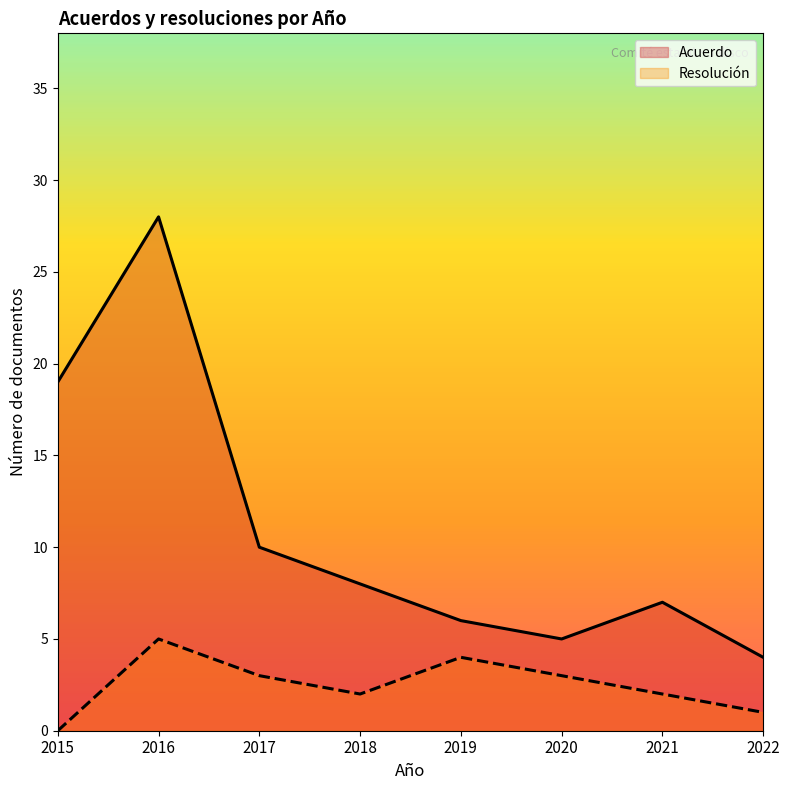

Which series has the largest range (max minus min)?

Acuerdo